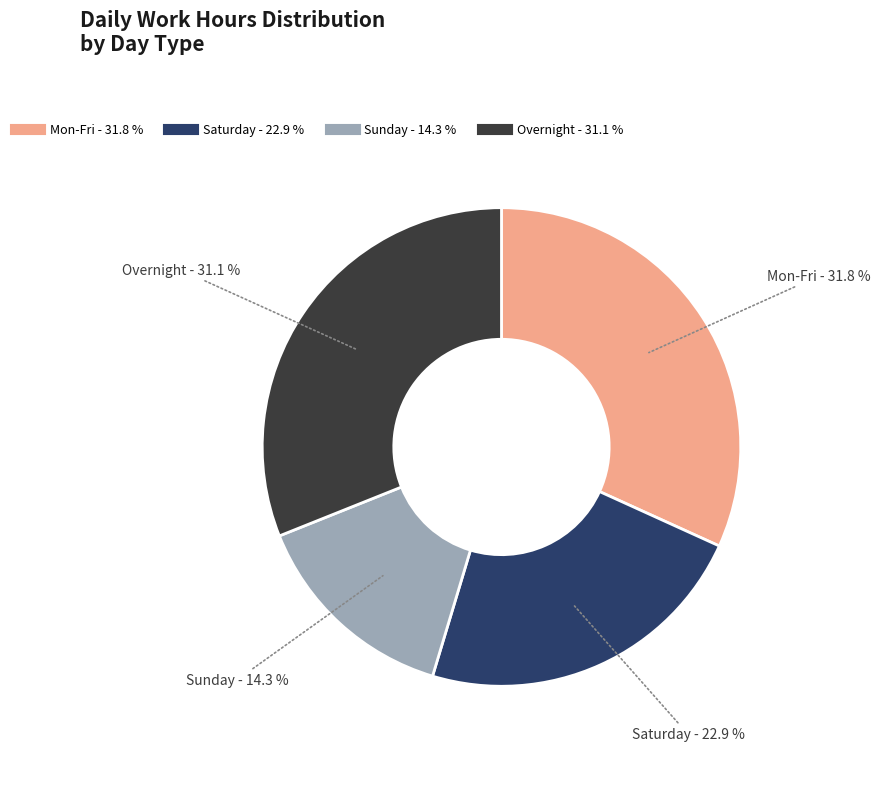

How many segments does this pie chart have?

4